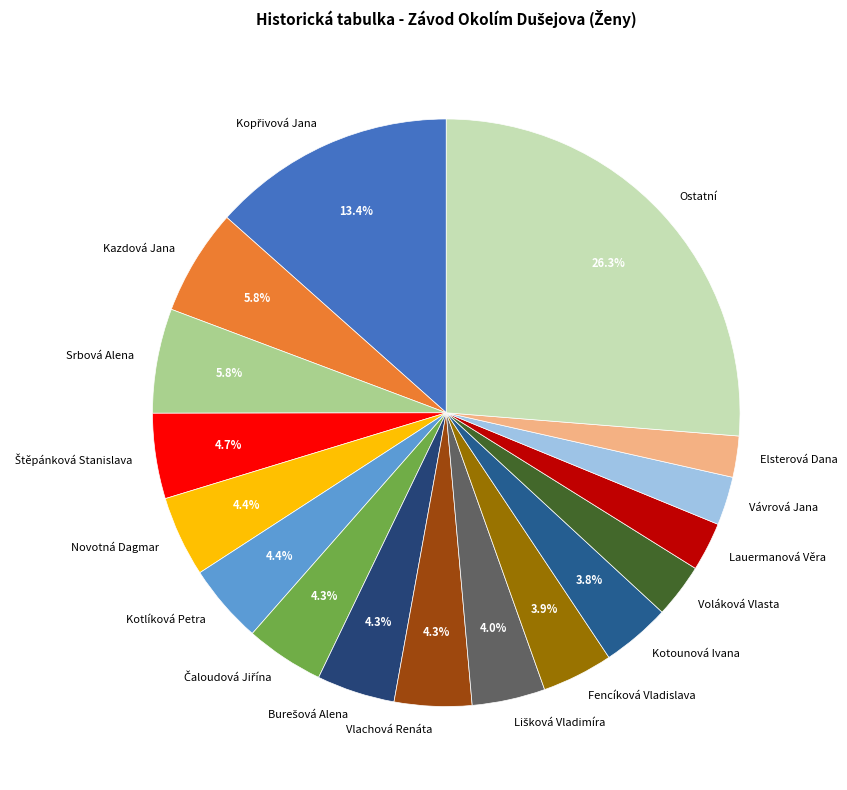

Is it true that Srbová Alena is 6% of the pie?

True